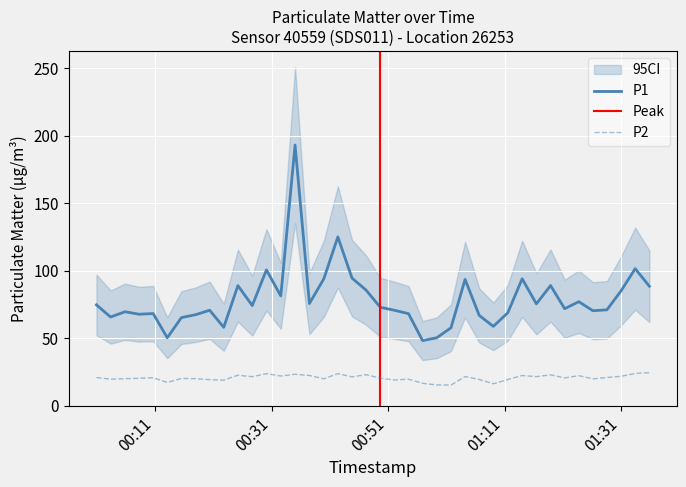

True or false: P2 and P1 intersect in this chart.

False